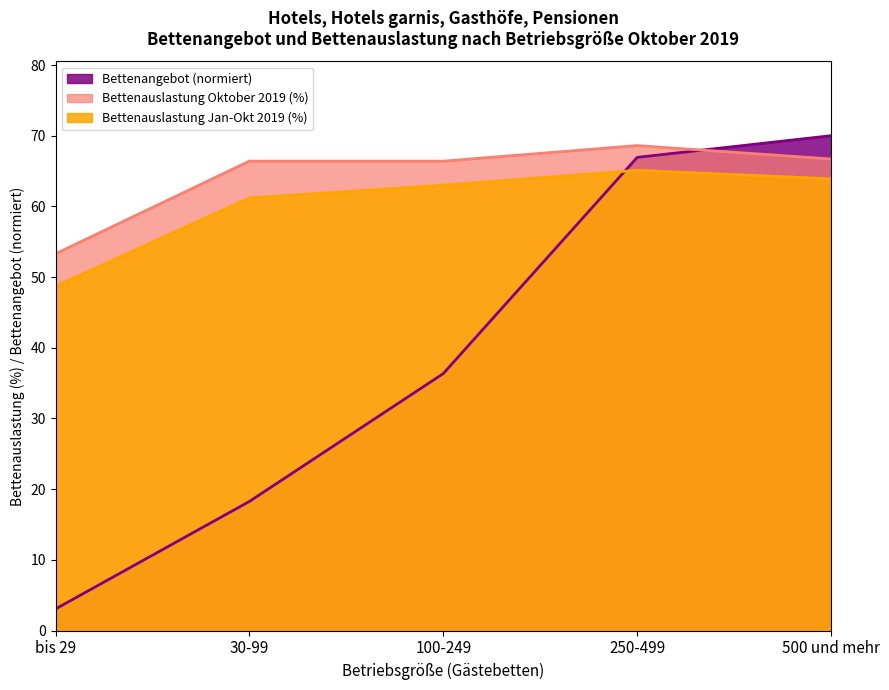

Which series changed the most between 100-249 and 250-499?

Bettenangebot (normiert)